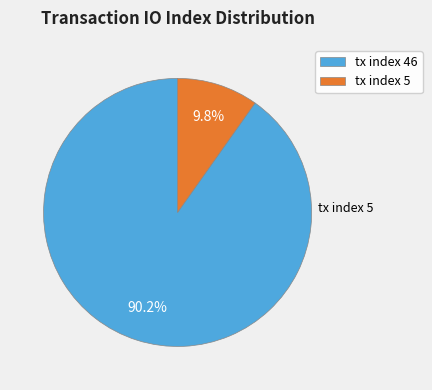

Combined, do tx index 46 and tx index 5 account for over 50%?

Yes